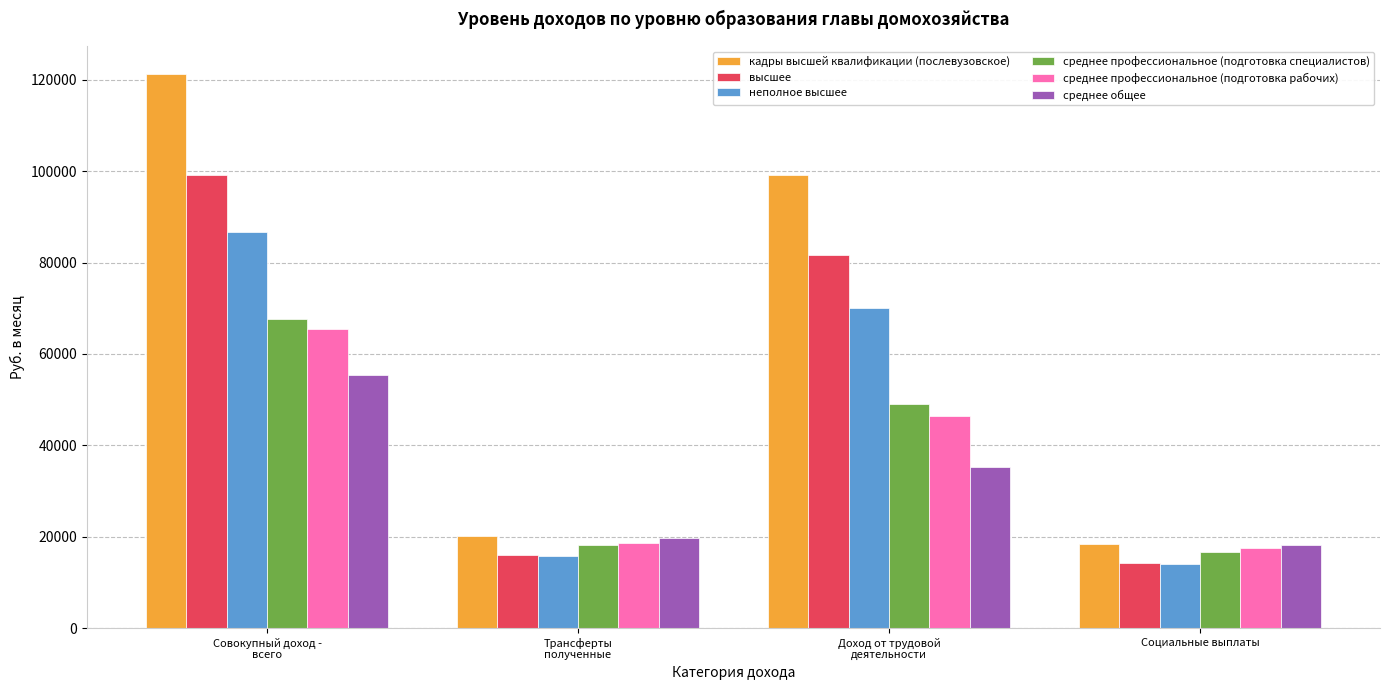

What is the sum of all среднее профессиональное (подготовка специалистов) values?

151558.7